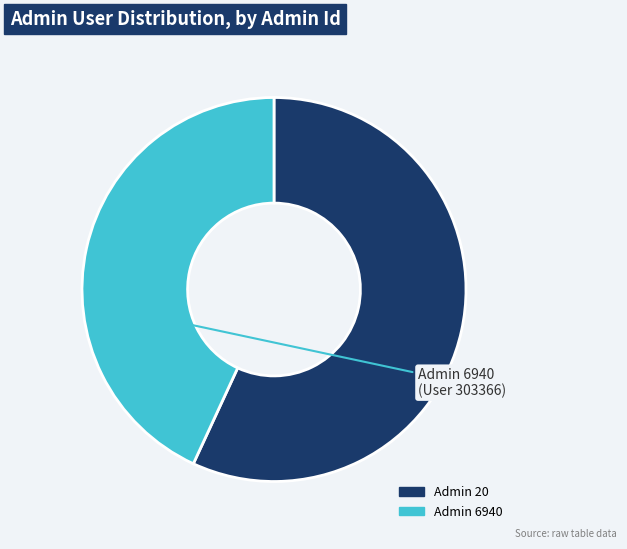

The Admin 6940 slice represents 49% of the pie. True or false?

False